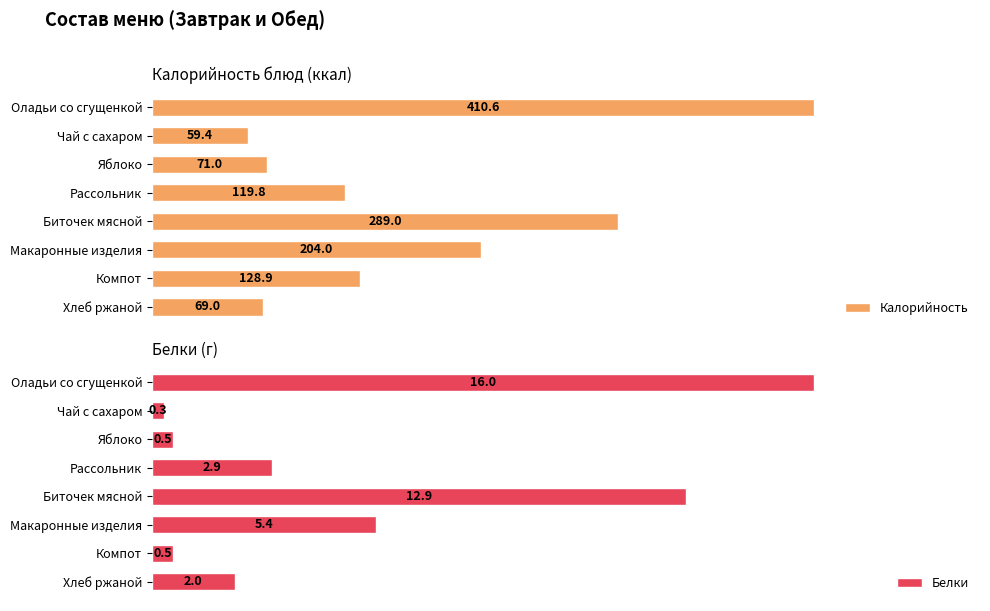

Which category has the lowest value in the Калорийность series?

Чай с сахаром